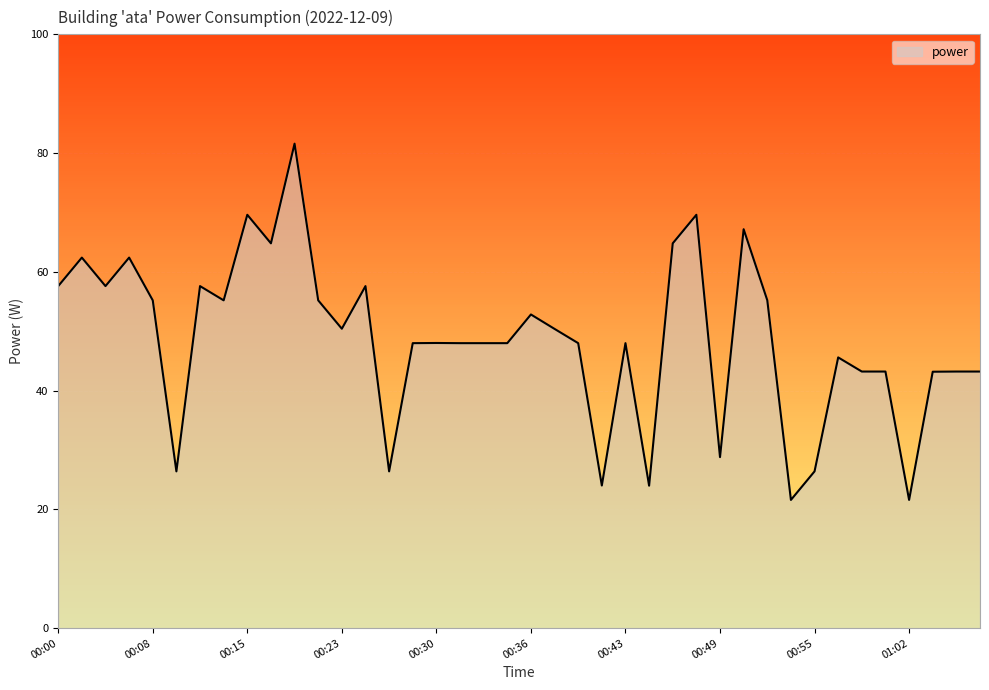

What is the minimum value shown in the chart?

21.6